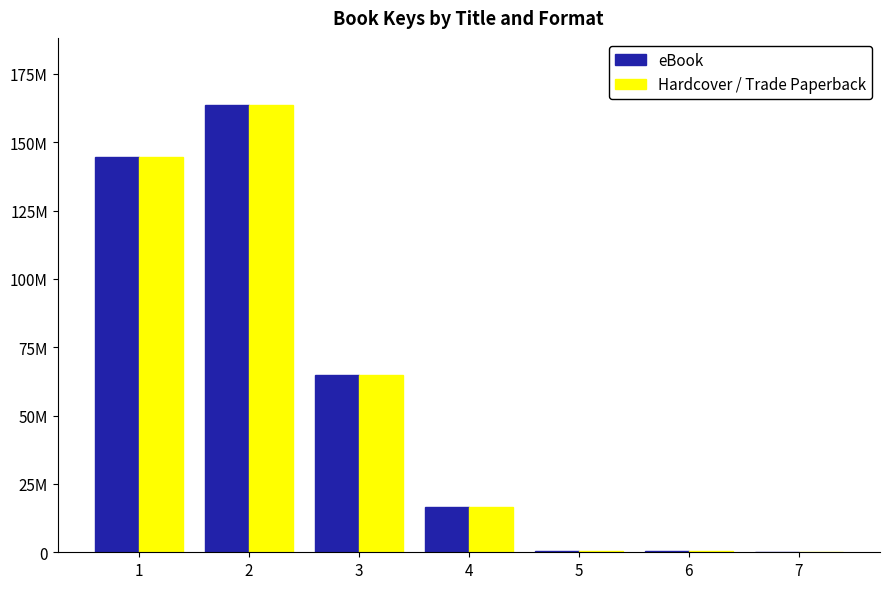

Reading left to right, transcribe all the data shown in this chart.

eBook: 144637348	163628046	64732001	16593514	332247	317653	5744
Hardcover / Trade Paperback: 144637348	163628046	64732001	16593514	332247	317653	5744